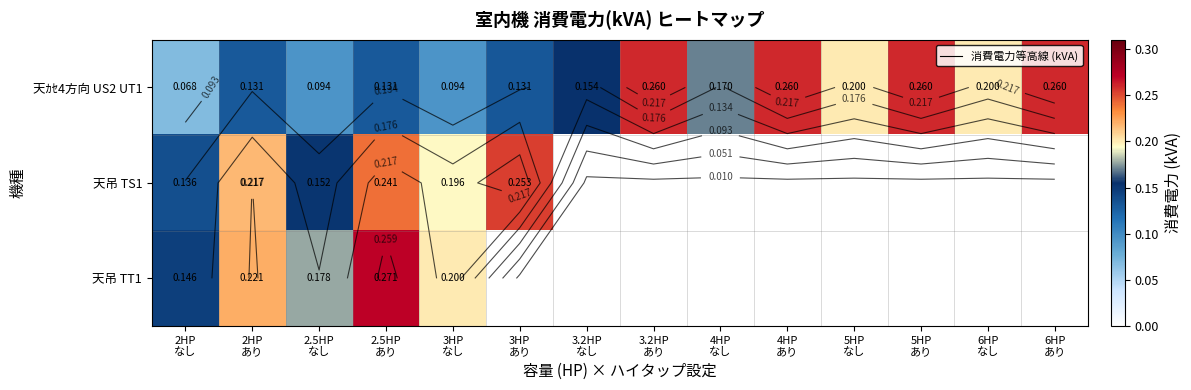

List the labels in order of 天ｶｾ4方向 US2 UT1 value, smallest first.

2HP なし, 2.5HP なし, 3HP なし, 2HP あり, 2.5HP あり, 3HP あり, 3.2HP なし, 4HP なし, 5HP なし, 6HP なし, 3.2HP あり, 4HP あり, 5HP あり, 6HP あり